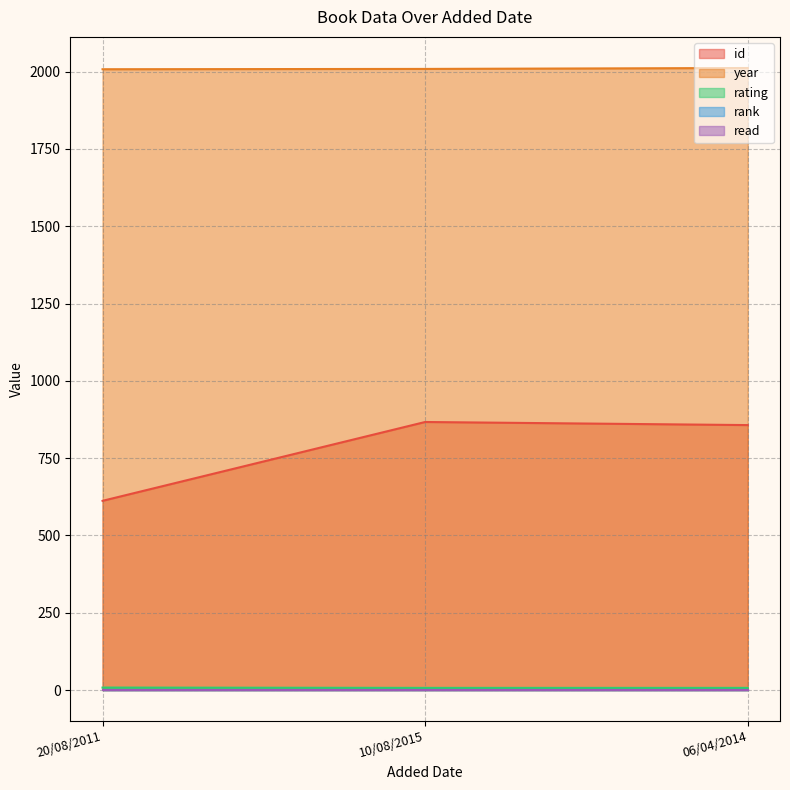

True or false: year has a value of 2008 at 20/08/2011.

True